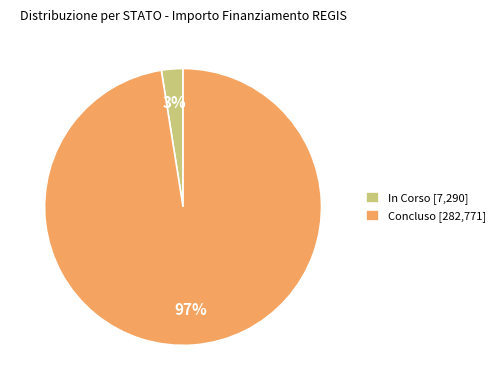

Combined, do In Corso [7,290] and Concluso [282,771] account for over 50%?

Yes